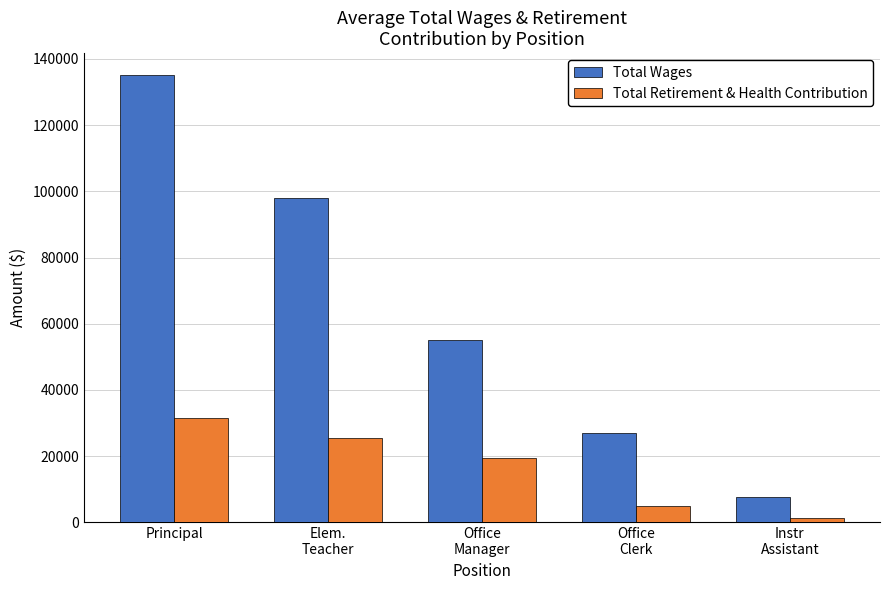

Reading left to right, transcribe all the data shown in this chart.

Total Wages: Principal=134989.0	Elem.
Teacher=98083.0	Office
Manager=55220.0	Office
Clerk=26973.0	Instr
Assistant=7725.7
Total Retirement & Health Contribution: Principal=31501.0	Elem.
Teacher=25395.7	Office
Manager=19342.0	Office
Clerk=4890.0	Instr
Assistant=1360.3